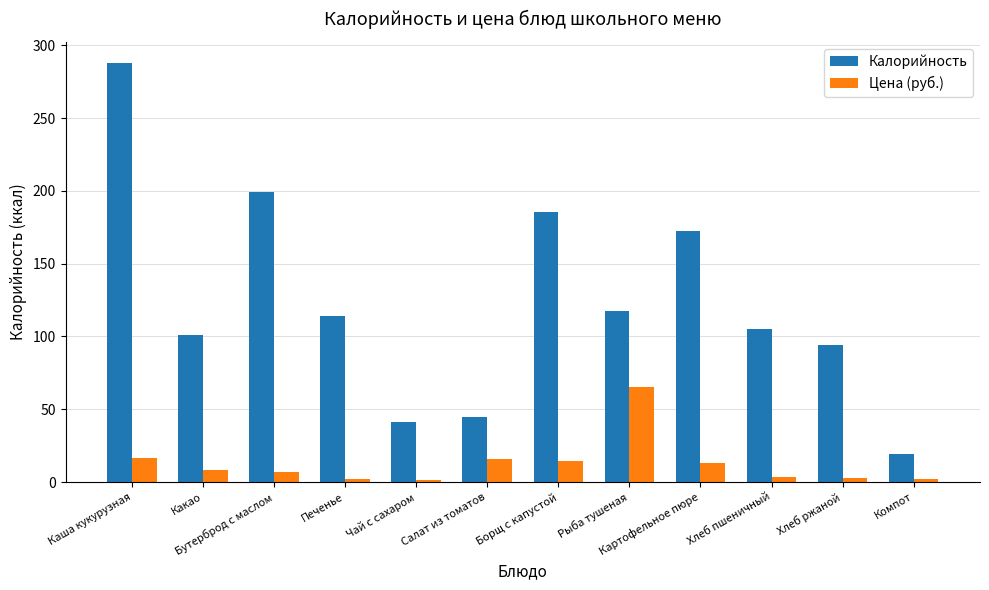

What is the difference between the maximum and minimum values in the Цена (руб.) series?

63.7